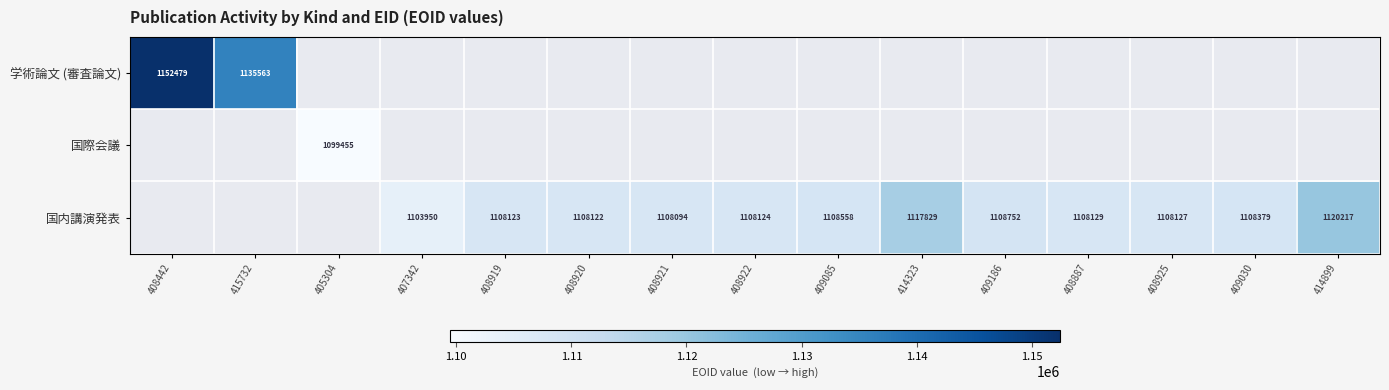

Is it true that 国内講演発表 equals 1543796 at 408921?

False